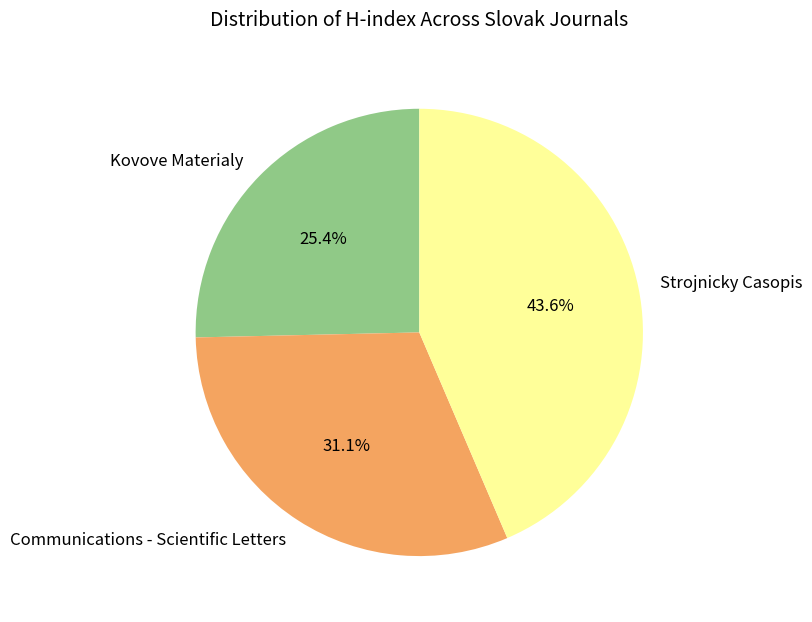

Rank the categories by value from lowest to highest.

Kovove Materialy, Communications - Scientific Letters, Strojnicky Casopis